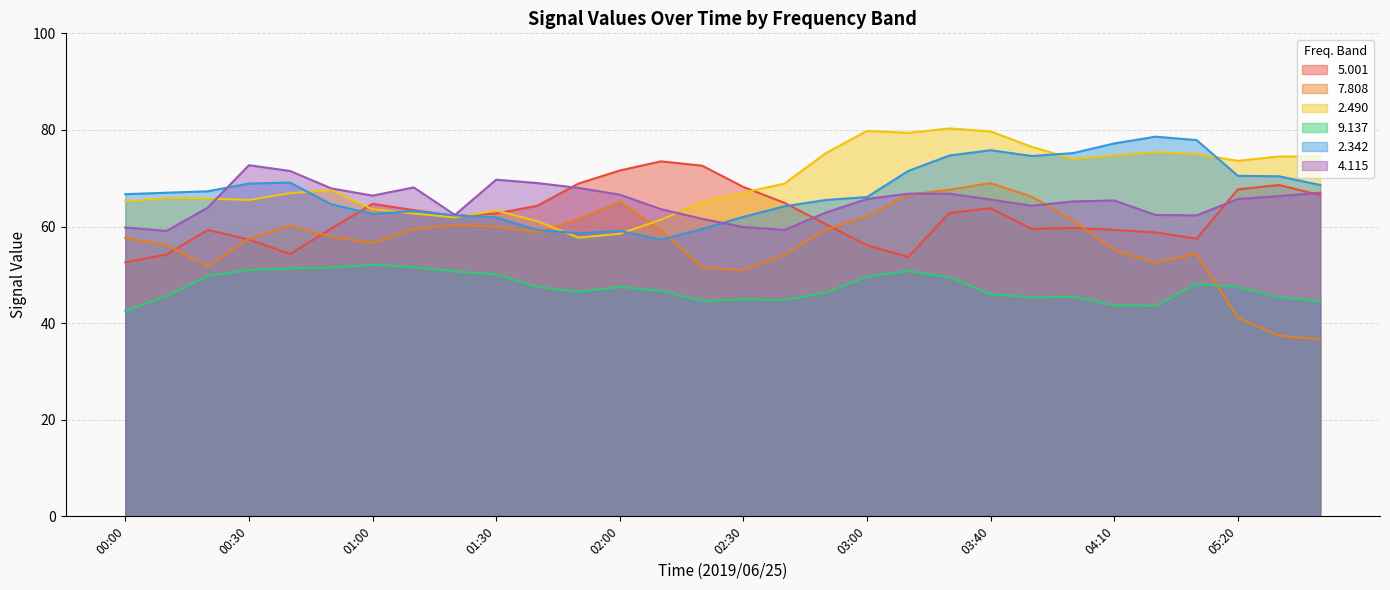

What is the value of the   2.490 point at the 22nd from the left?

76.5